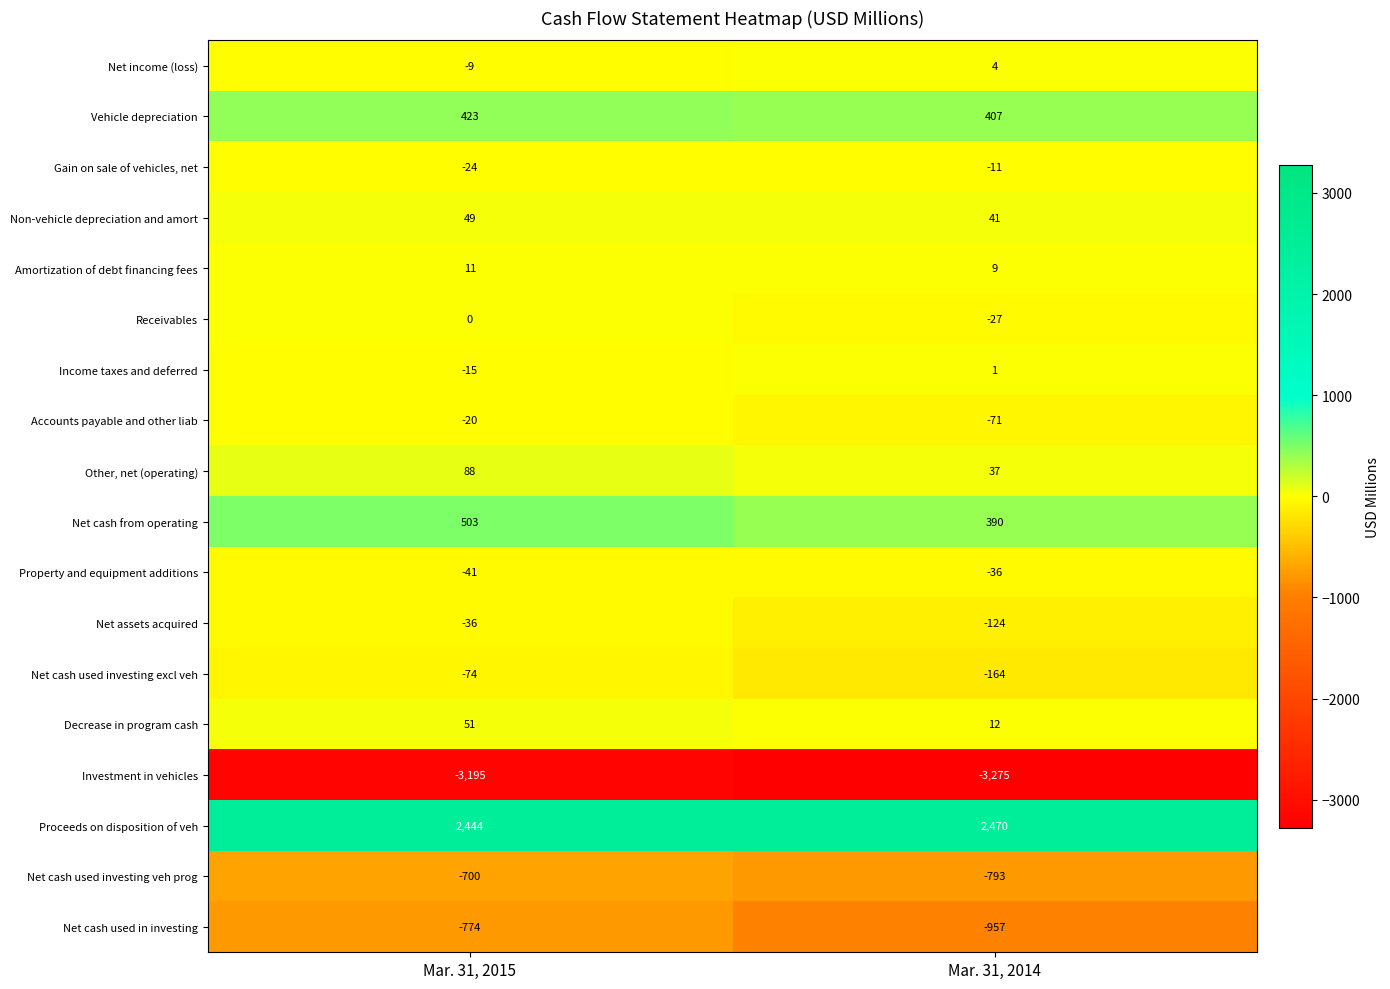

Which series has the largest range (max minus min)?

Net cash used in investing